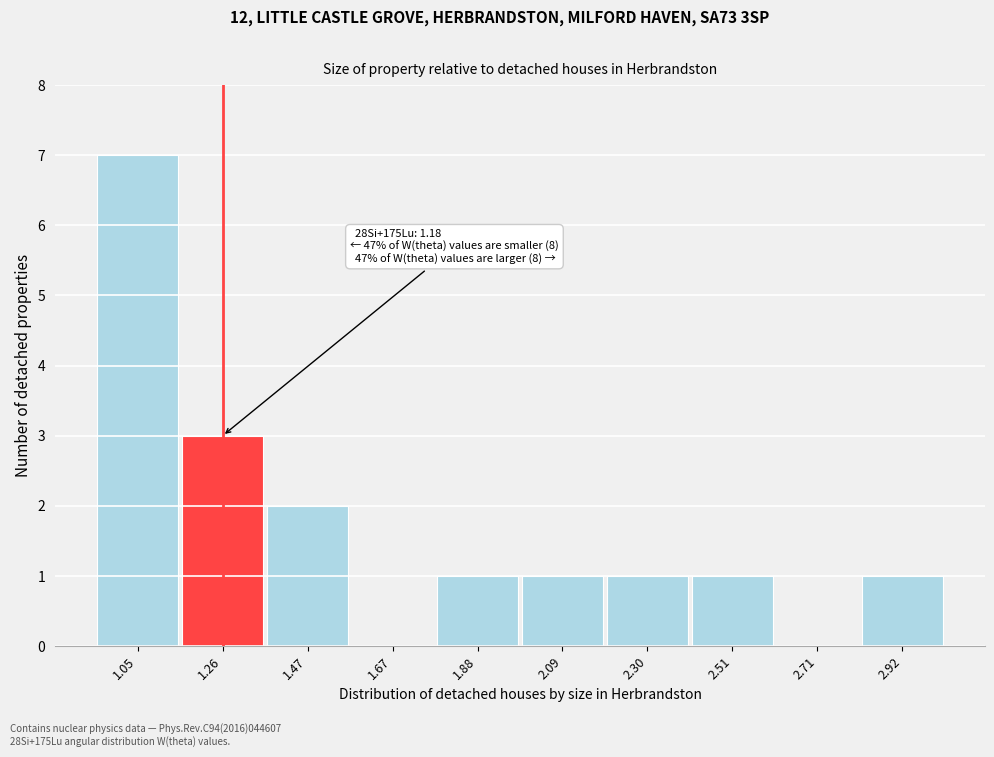

Over which range of the x-axis is the bar tallest?

0.95 to 1.15